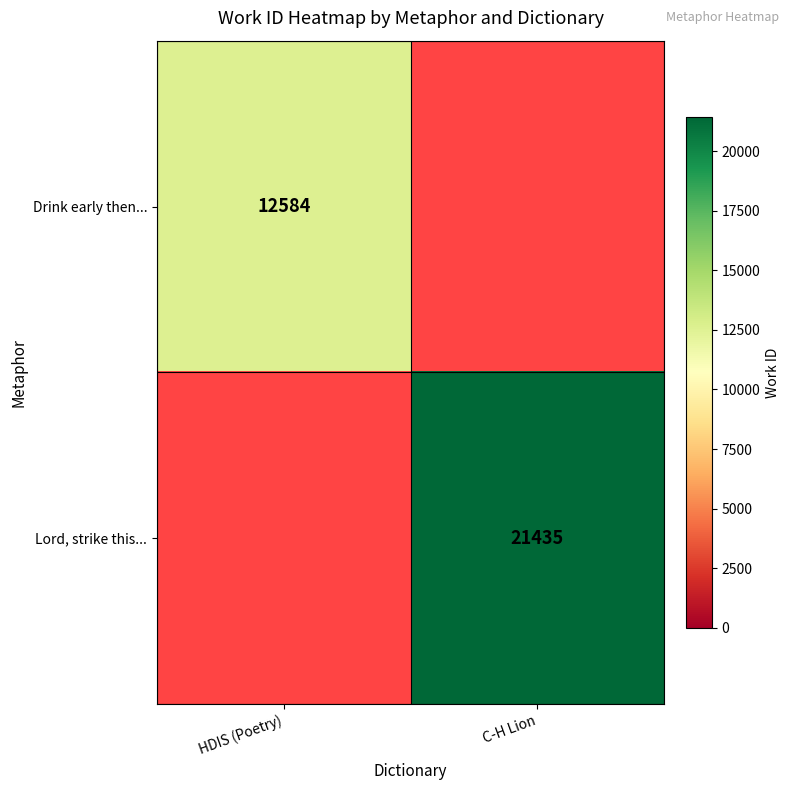

What is the spread (max minus min) of values at HDIS (Poetry)?

12584